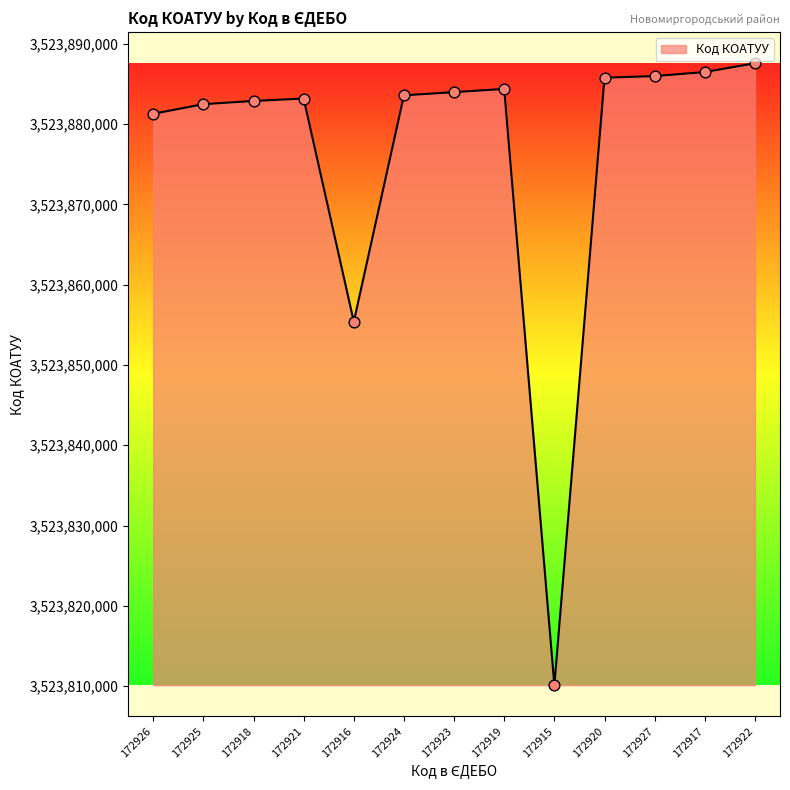

What is the change in value from 172924 to 172917?

+2900